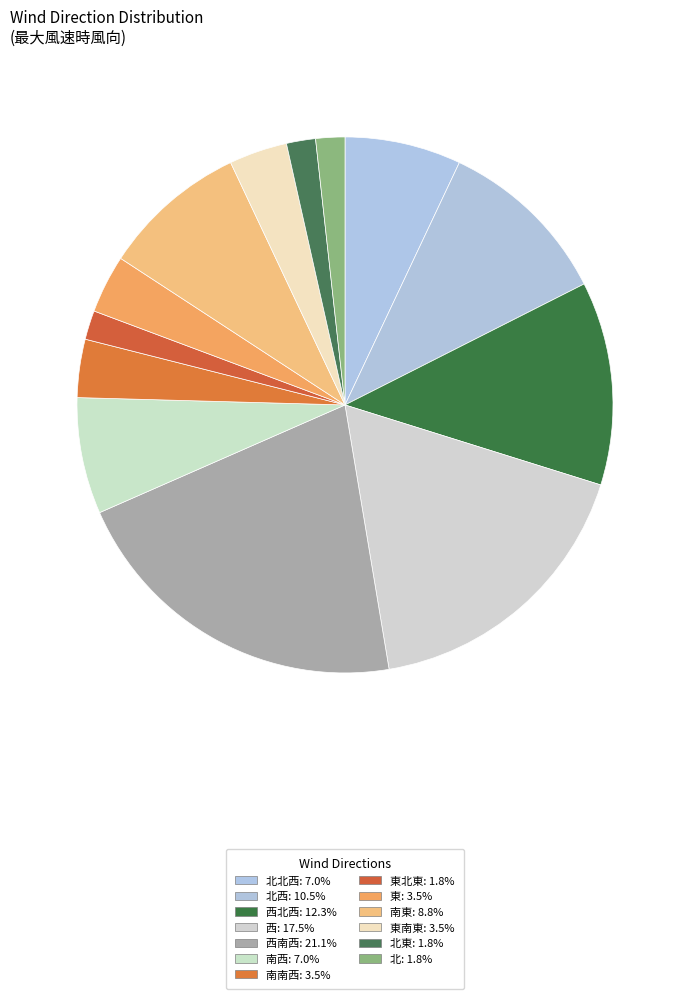

What is the largest slice in the pie chart?

西南西